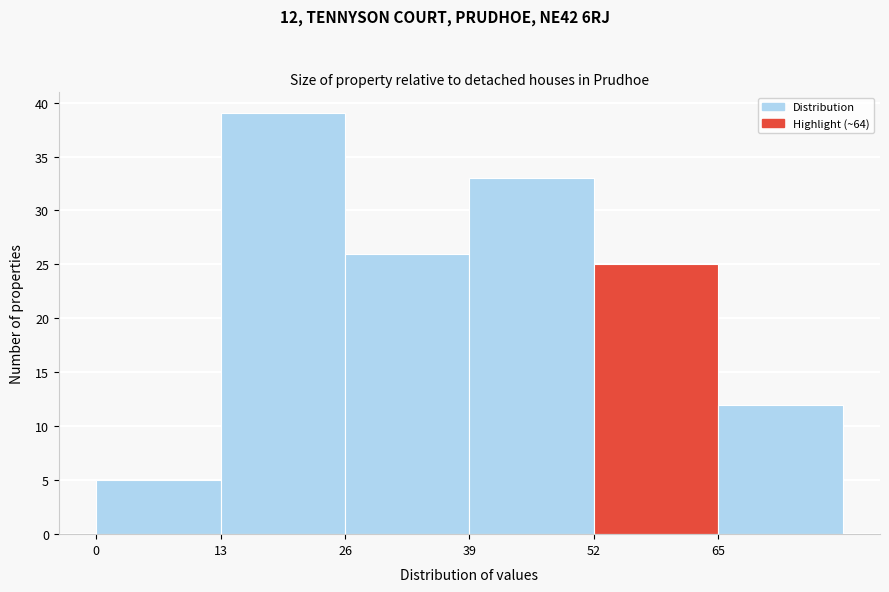

Over which range of the x-axis is the bar tallest?

13 to 26